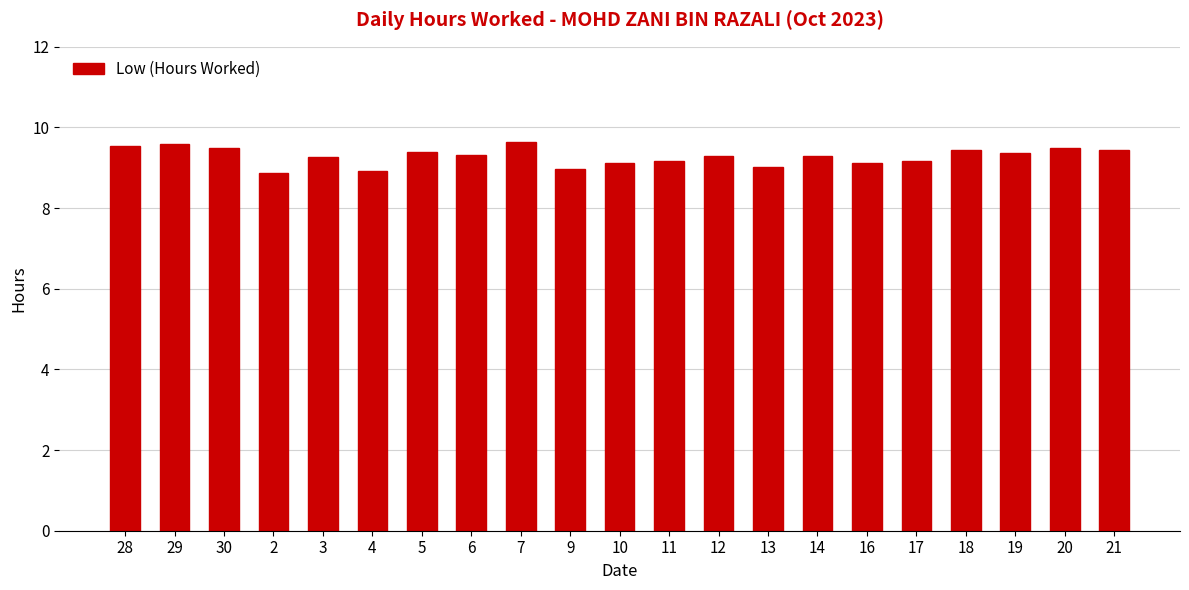

What is the difference between the values at 11 and 7?

0.5